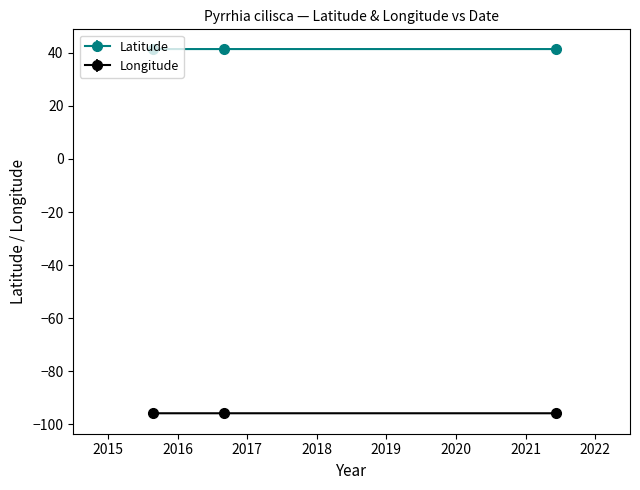

What are all the series names shown in the legend?

Latitude, Longitude